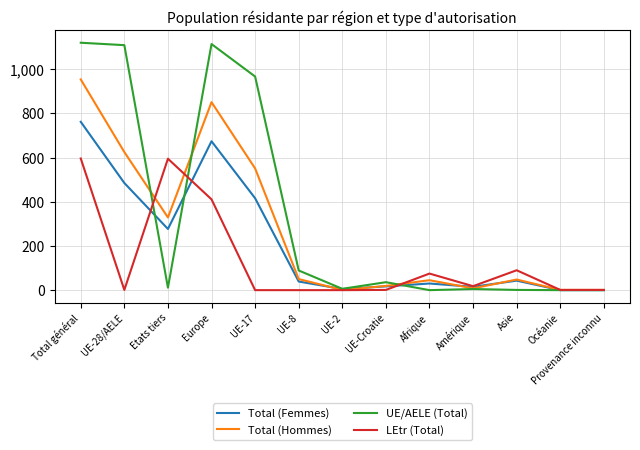

Where is LEtr (Total) nearest to the value 298?

Europe